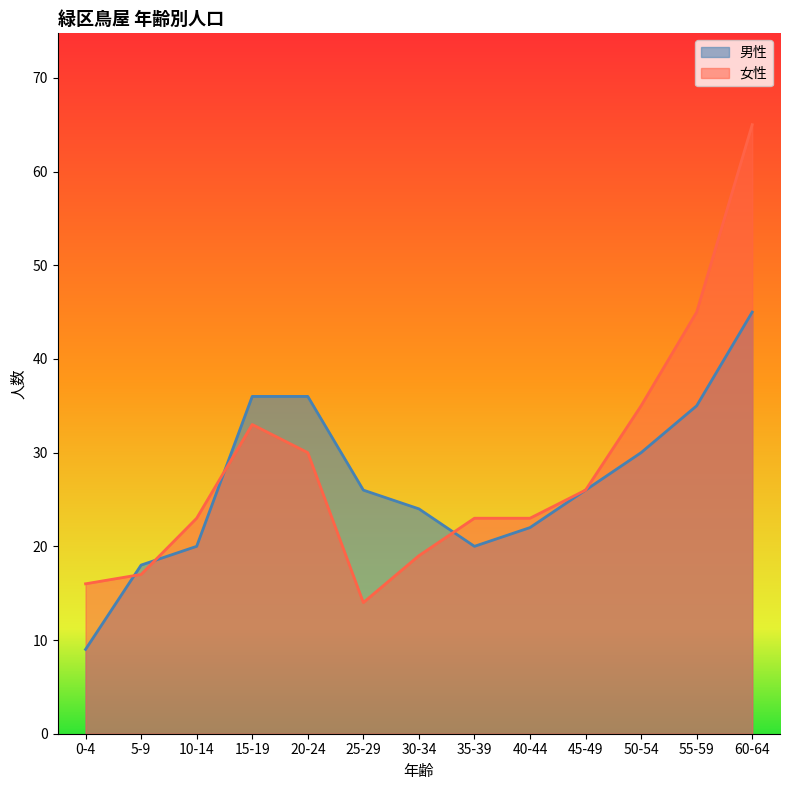

How many values in the 女性 series exceed 23?

6